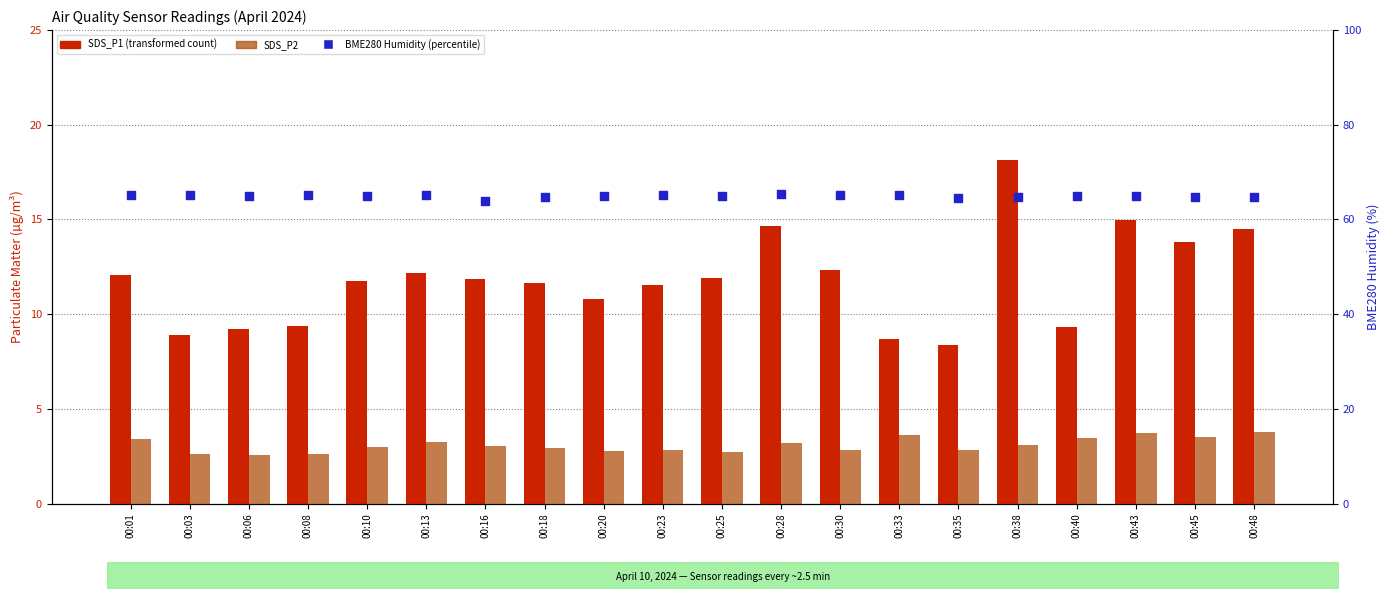

Which series has the largest total across all categories?

BME280 Humidity (%)